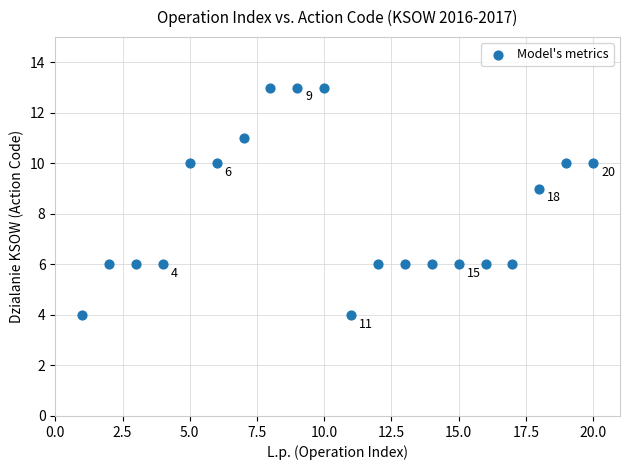

What is the range of X values (max minus min)?

19